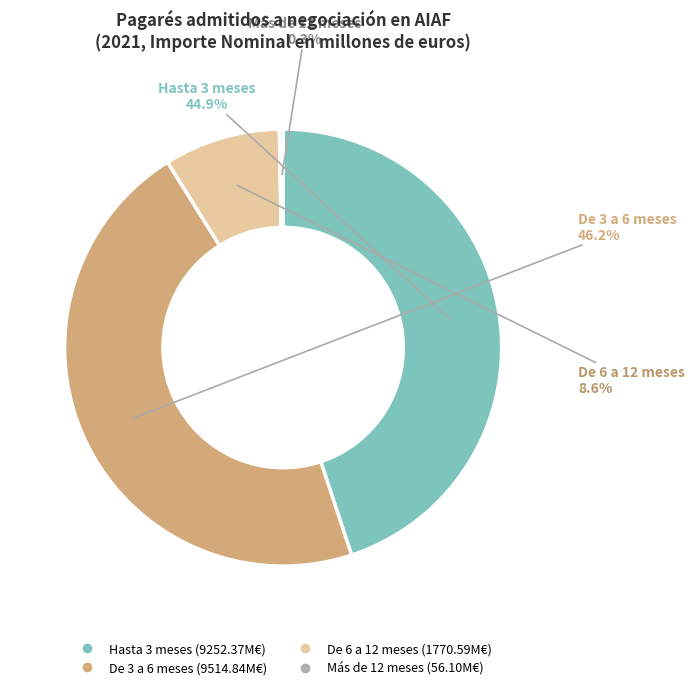

Approximately how many times larger is the value at De 3 a 6 meses compared to De 6 a 12 meses?

5.4